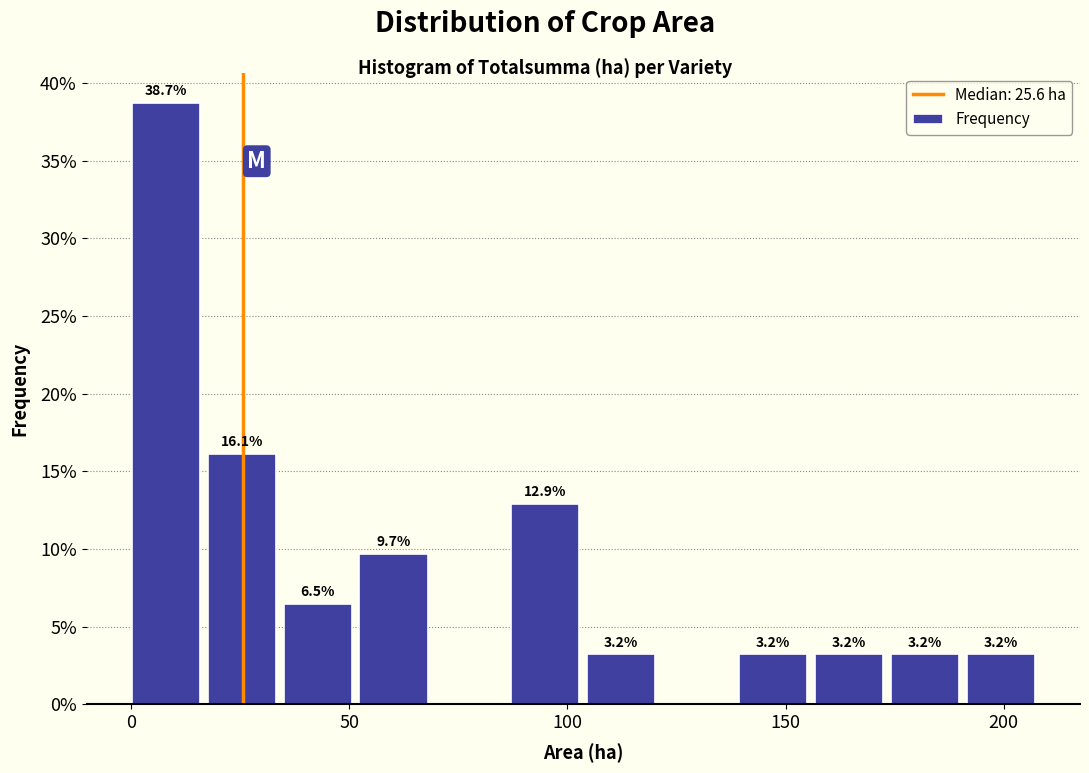

Read against the x-axis, roughly where is the centre of the tallest bar?

10